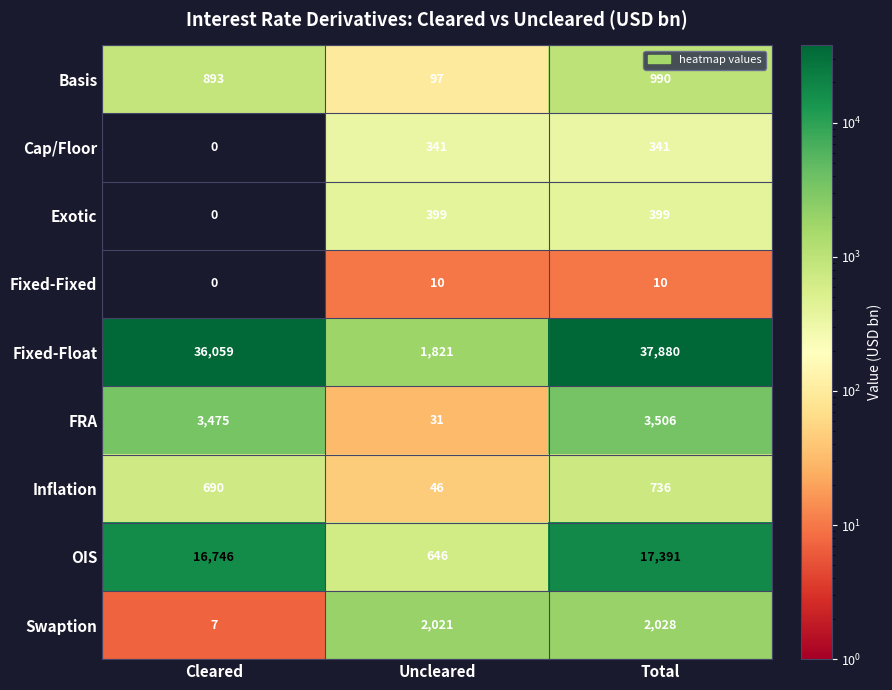

What is the difference between the highest and lowest values at Total?

37870